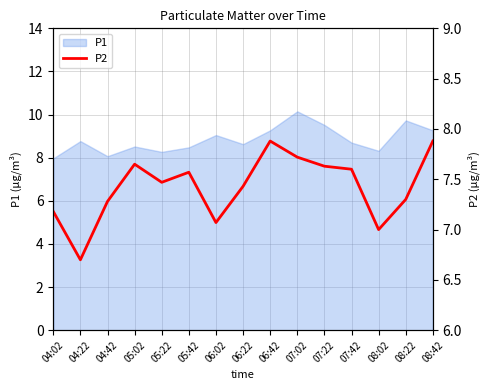

Does the chart have visible grid lines?

Yes